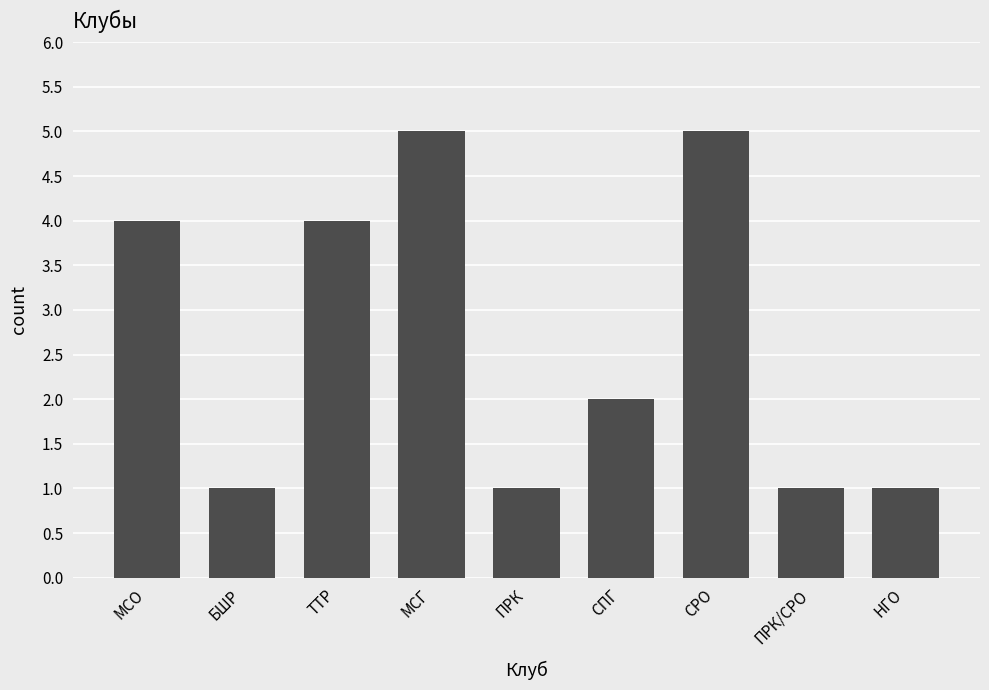

What is the value of the 8th bar from the left?

1